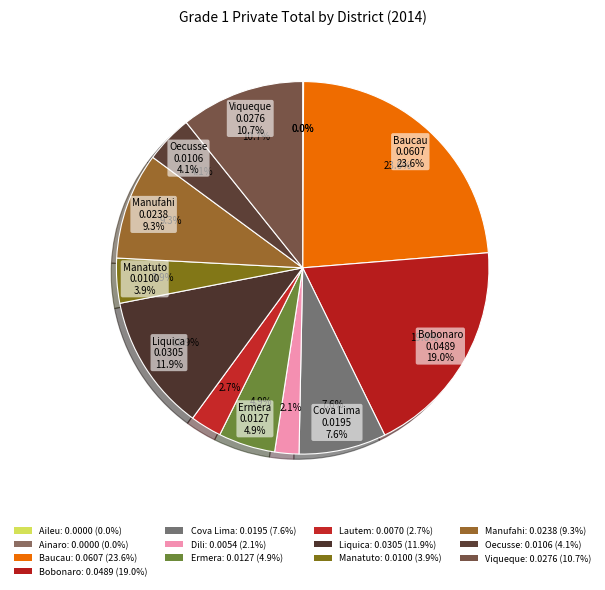

To the nearest percent, what is the difference between the largest and smallest slice percentages?

24%